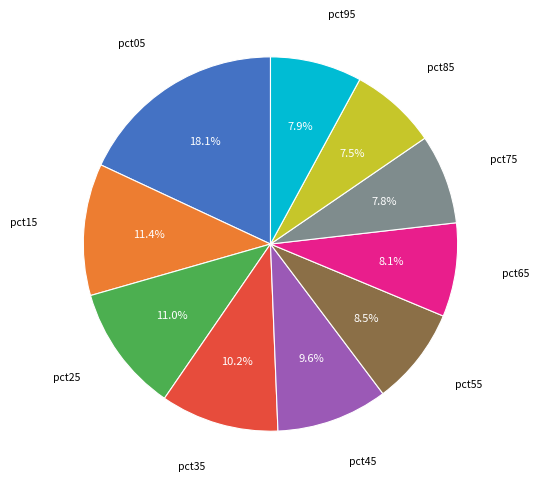

Does any single category account for the majority?

No